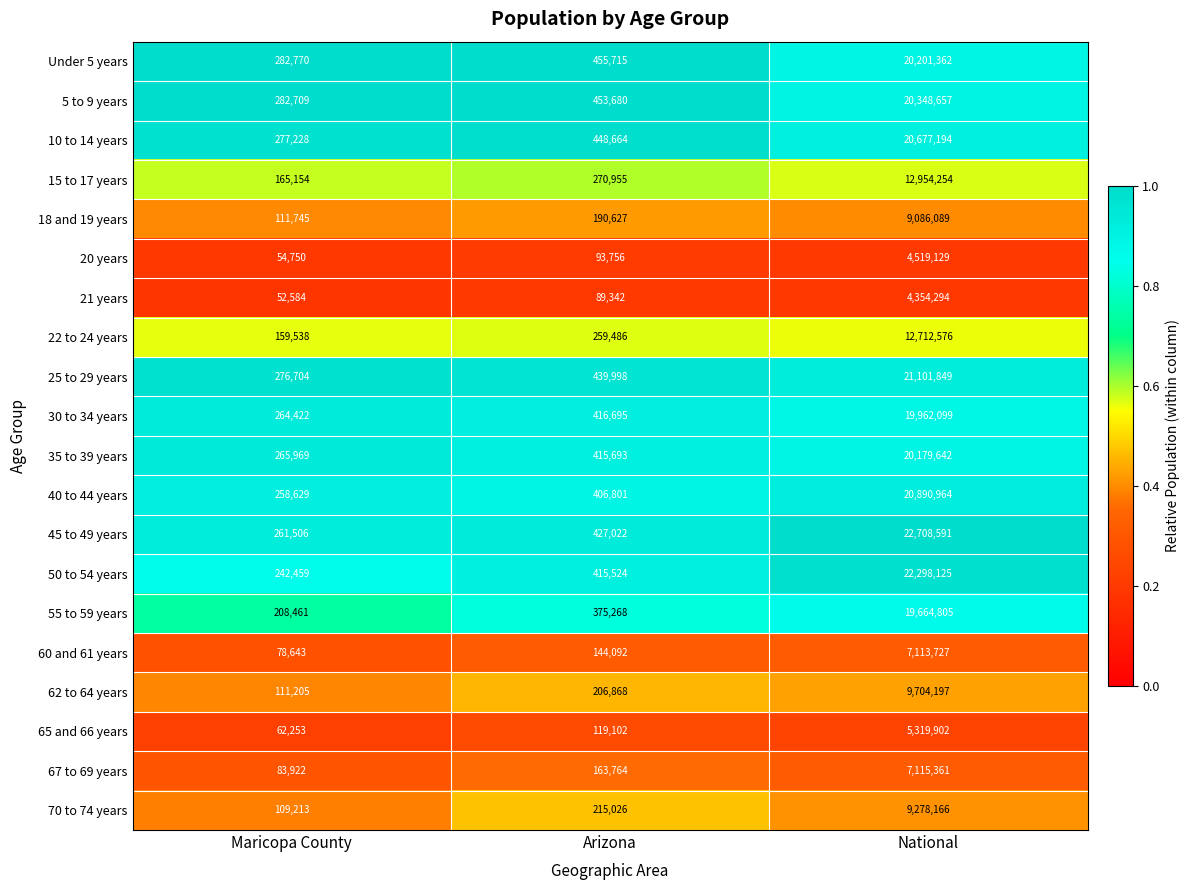

Which series has the widest spread of values?

45 to 49 years